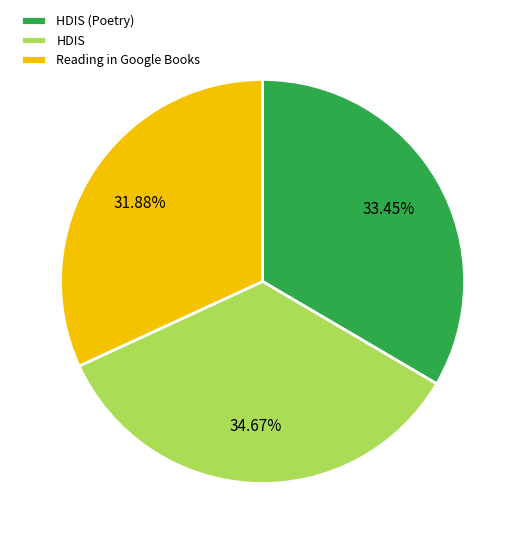

To the nearest percent, what is the difference between the largest and smallest slice percentages?

3%